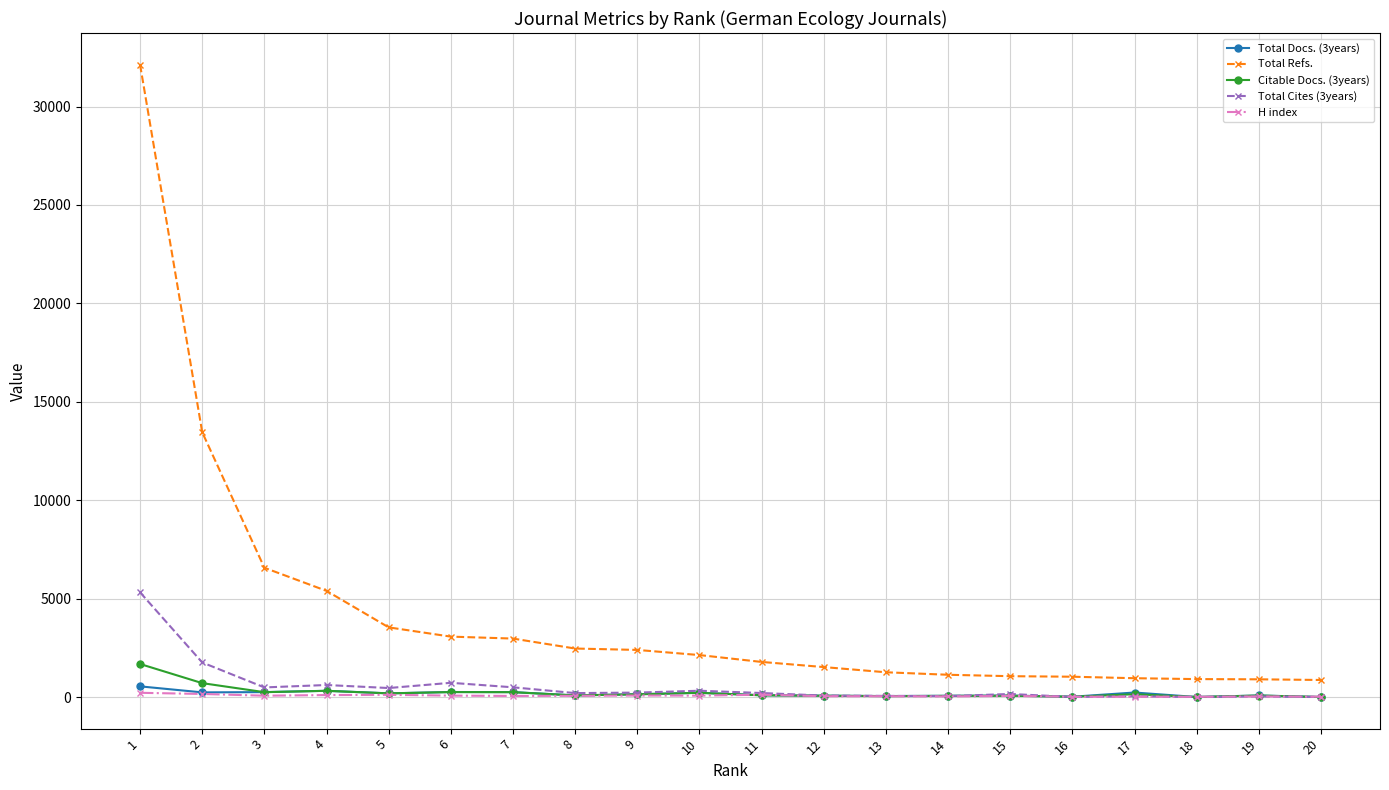

Which series has the largest total across all categories?

Total Refs.